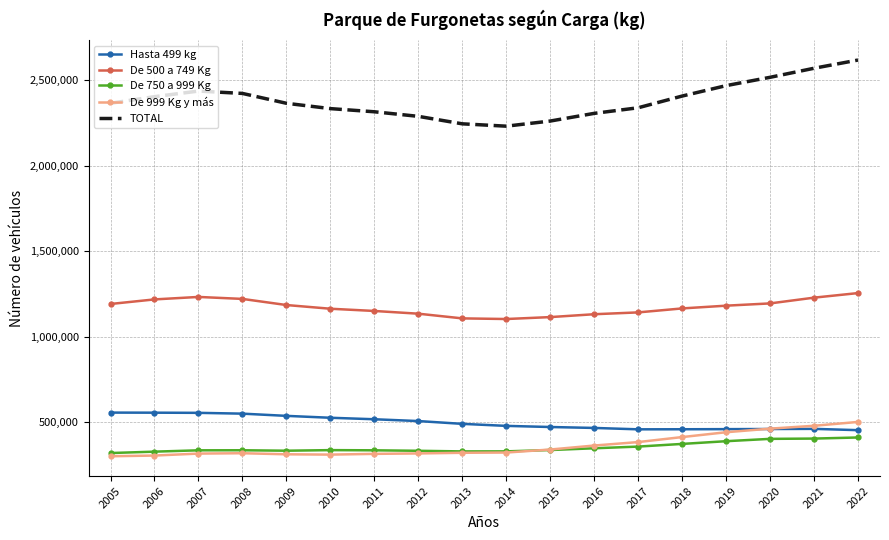

At which label does De 999 Kg y más reach its peak?

2022